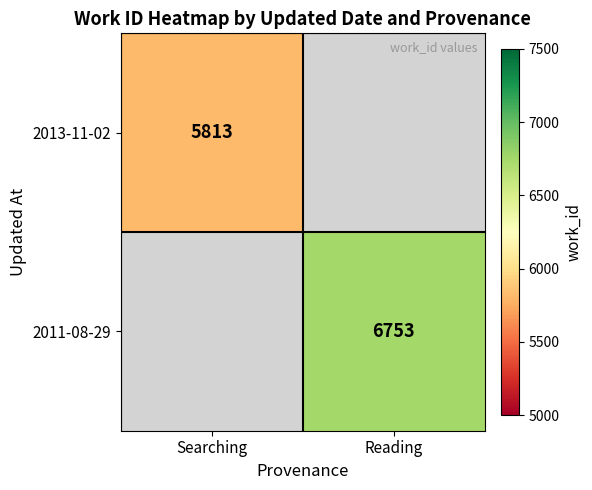

The 2013-11-02 series shows 1276 at Searching. True or false?

False